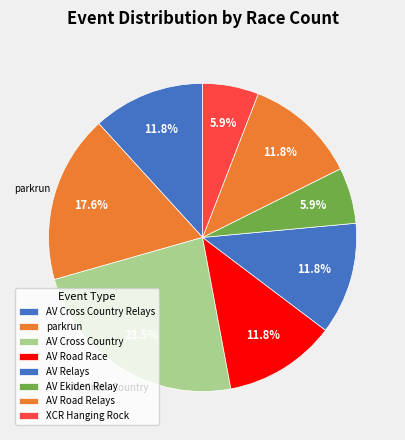

How many slices are in this pie chart?

8